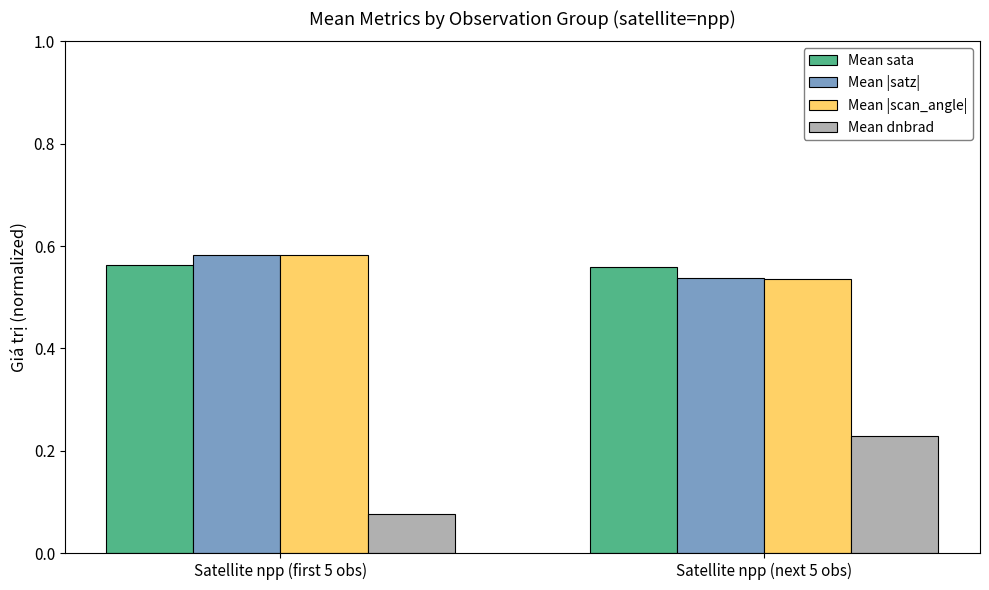

At which category is the sum across all series the highest?

Satellite npp (next 5 obs)